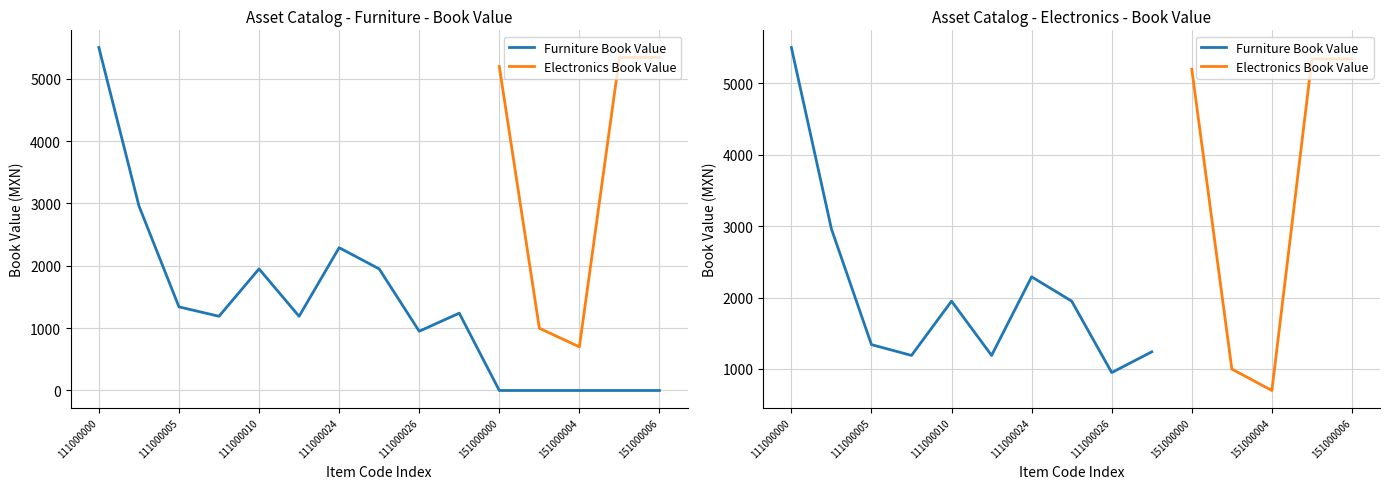

How many interior local valleys (lower than both neighbors) does the data have?

3